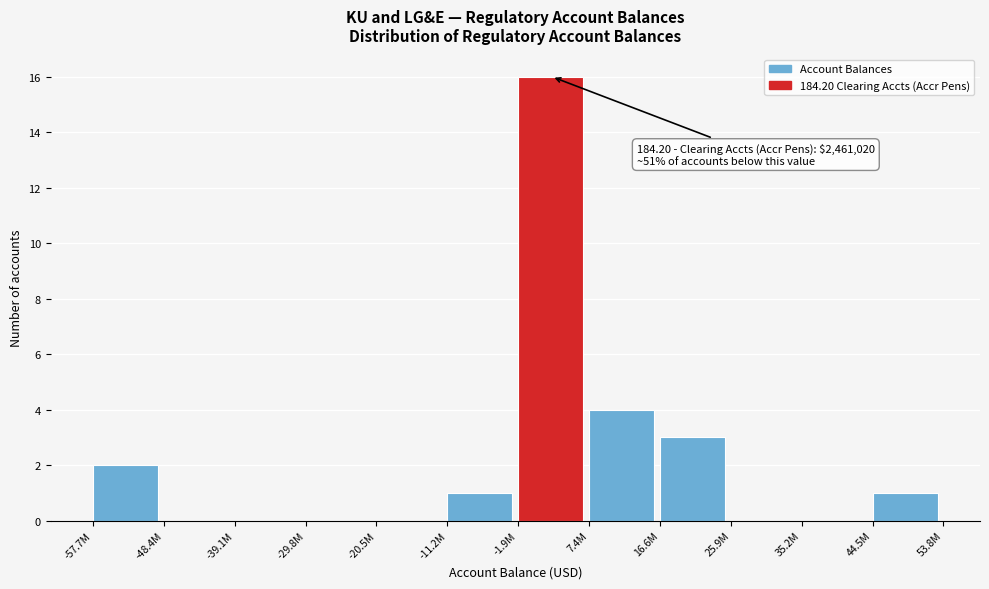

What is the sum of all values?

27